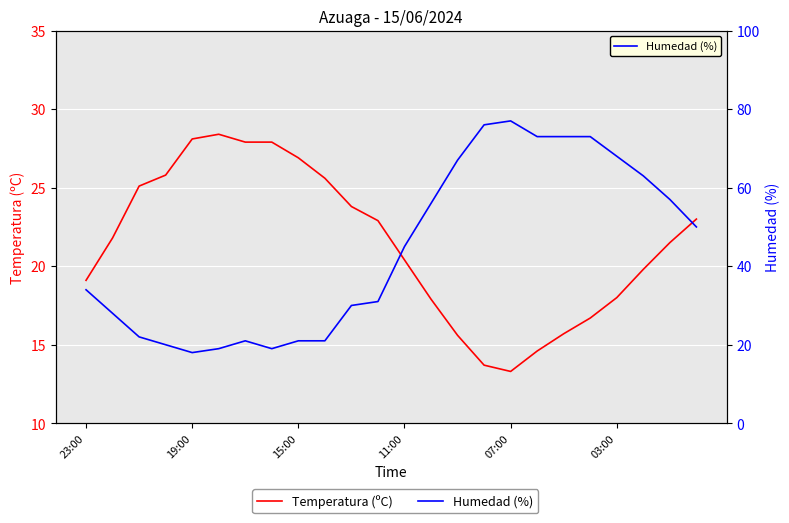

What value does the Temperatura (ºC) series have at 03:00?

18.0